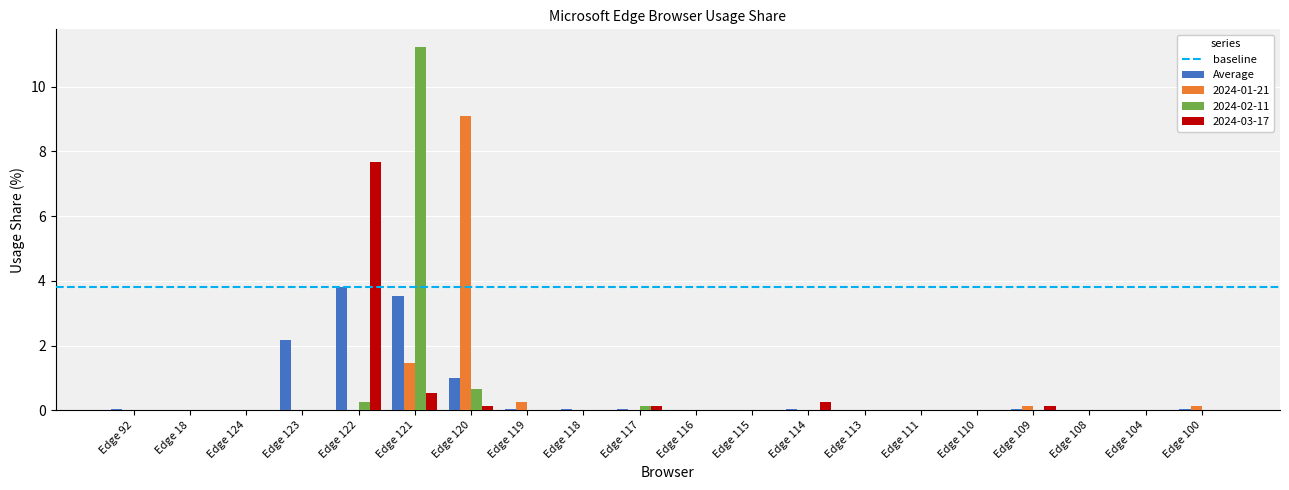

At which category is the sum across all series the highest?

Edge 121